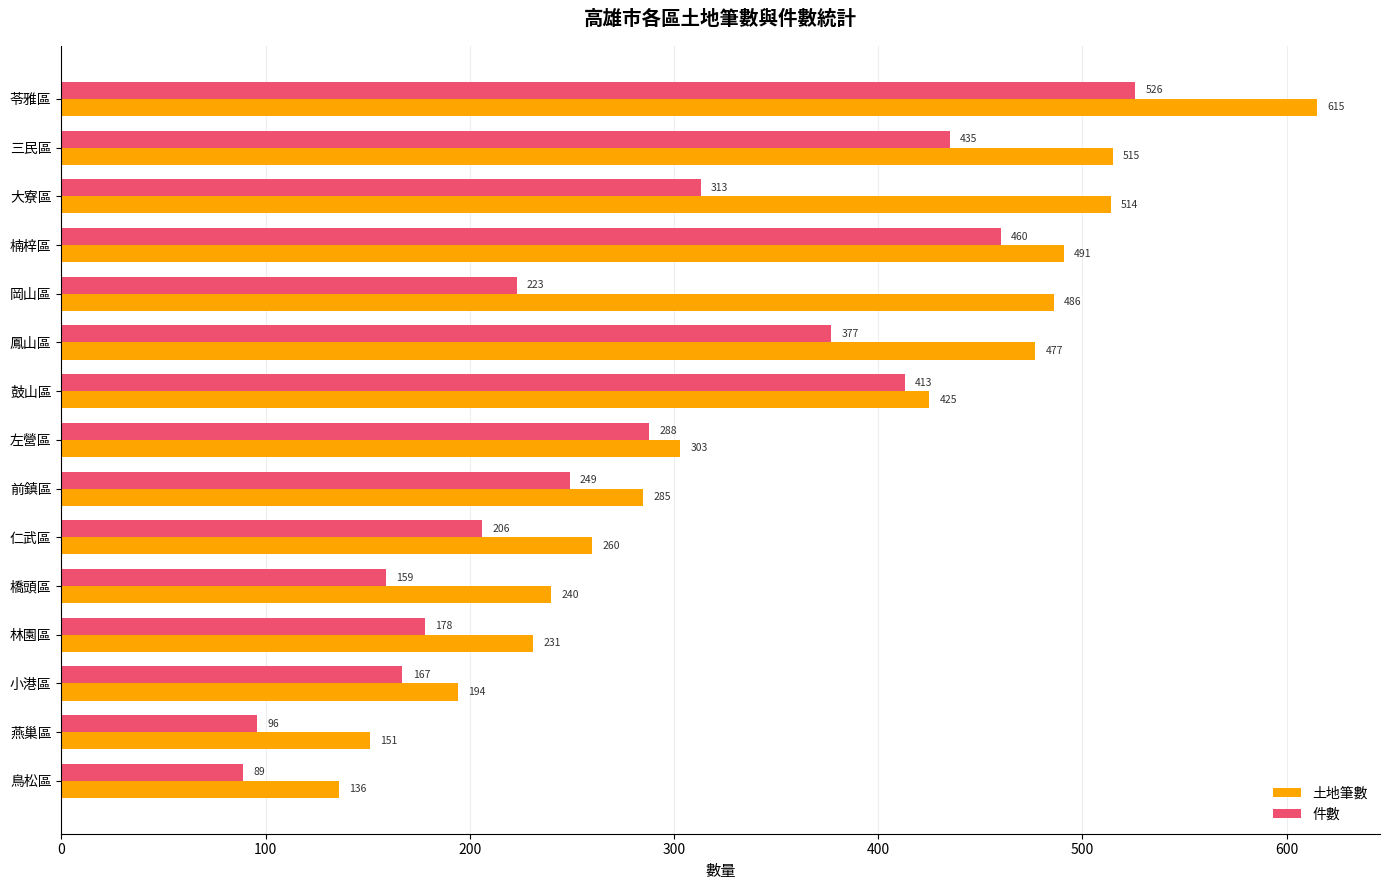

Which series has the largest range (max minus min)?

土地筆數